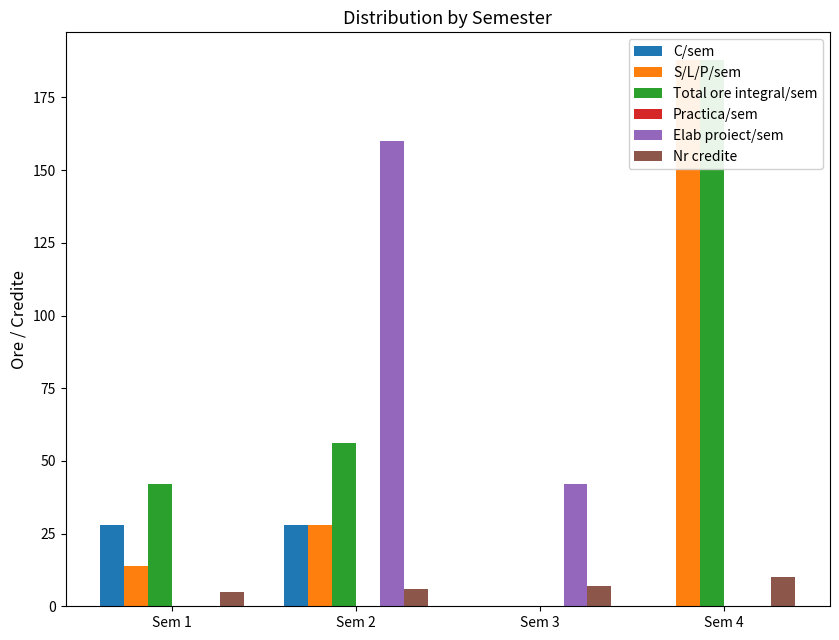

Is it true that Nr credite equals 6 at Sem 2?

True